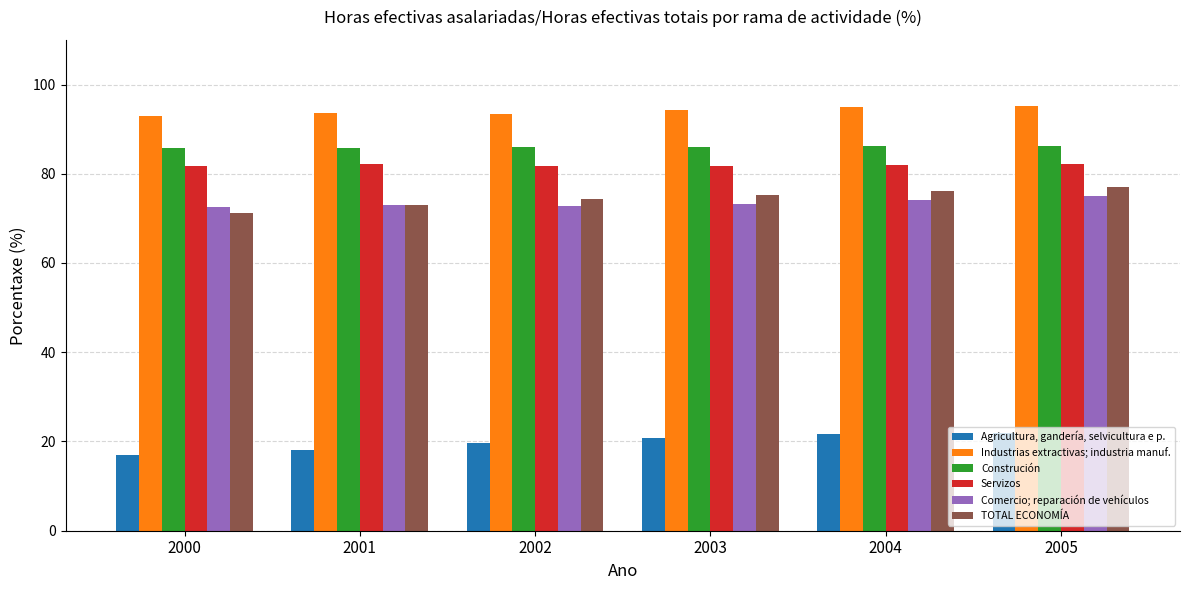

Is the value of Servizos at 2002 greater than the value of Agricultura, gandería, selvicultura e p. at 2005?

Yes